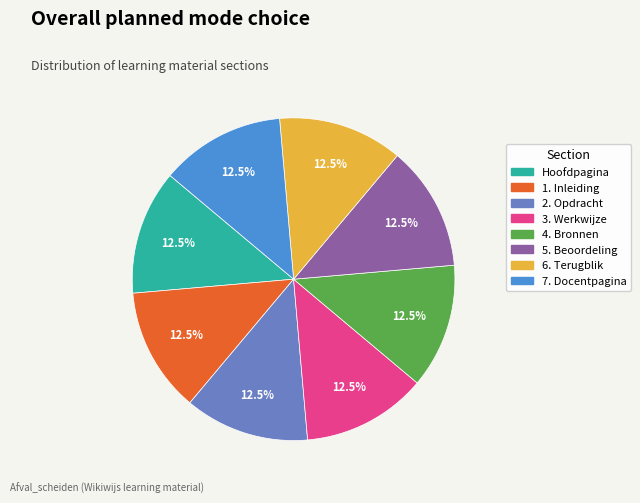

Is there any slice that represents more than half of the pie?

No